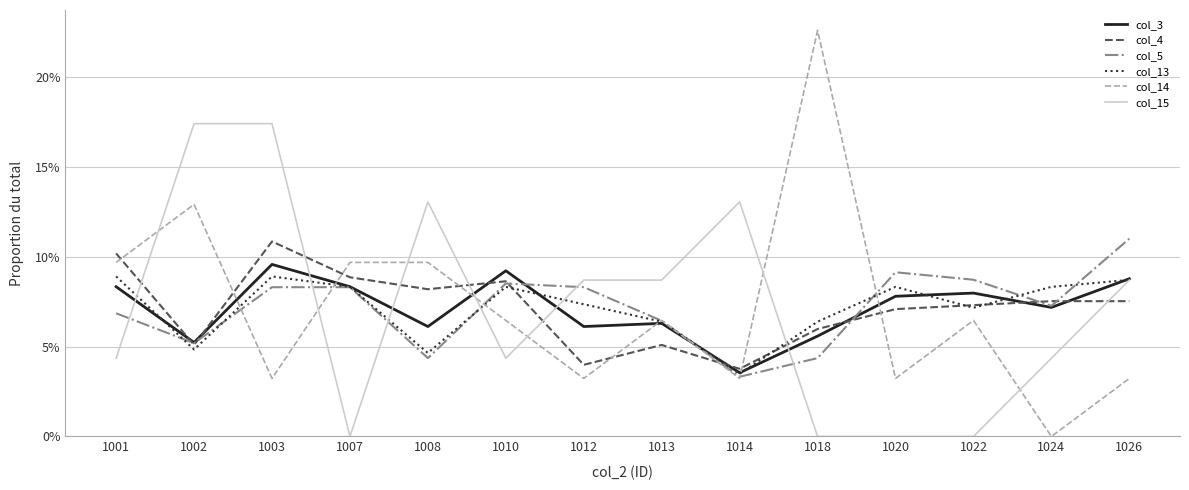

What are all the series names shown in the legend?

col_3, col_4, col_5, col_13, col_14, col_15